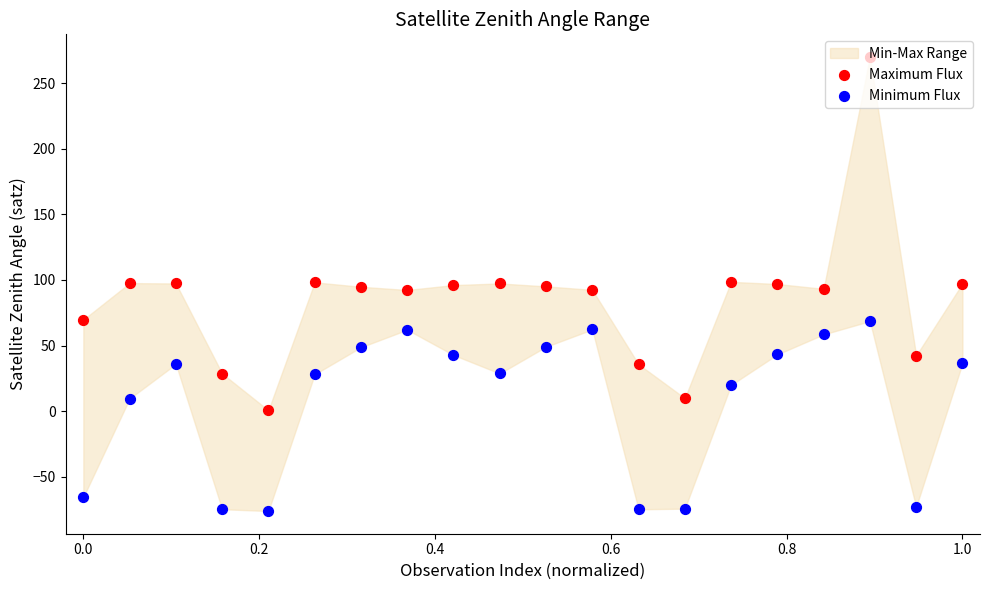

Which series has the largest total across all categories?

Maximum Flux